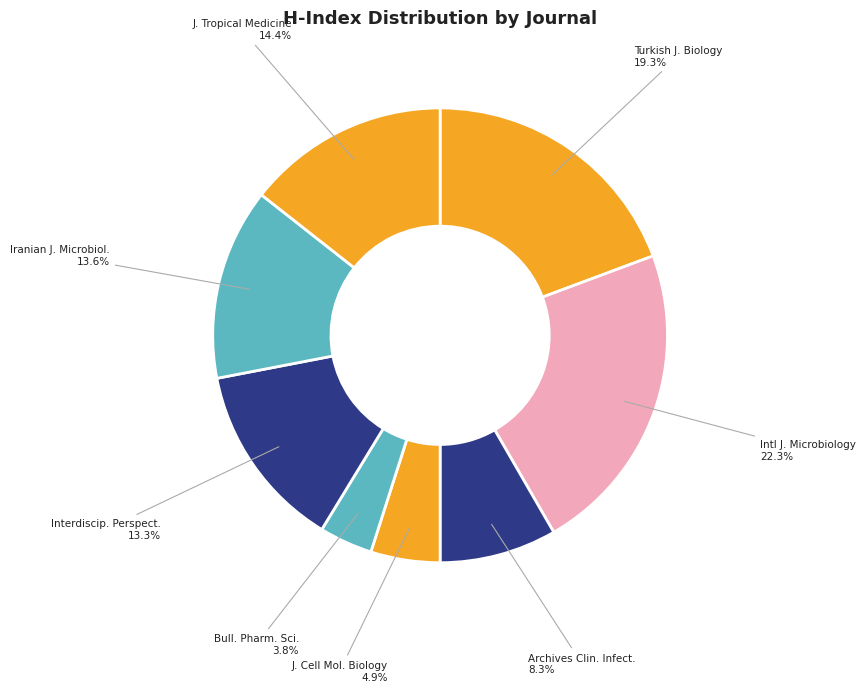

How many slices are in this pie chart?

8